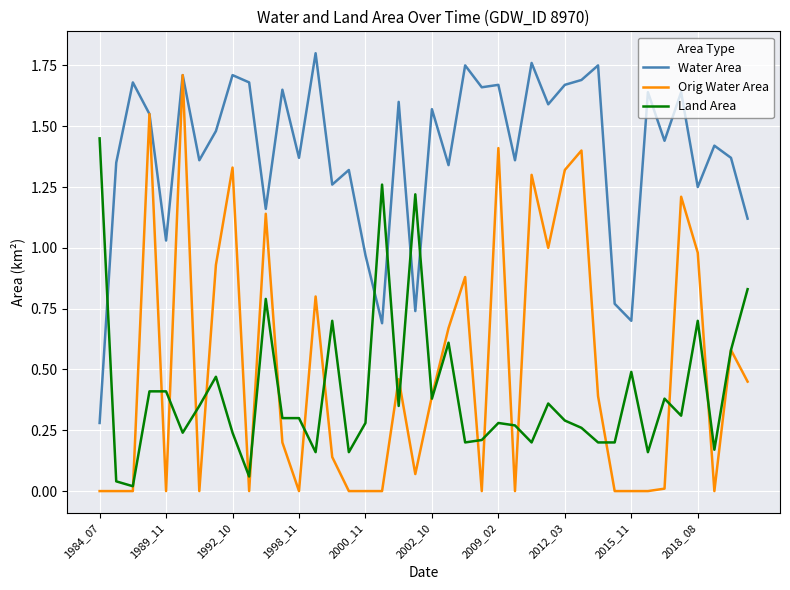

Which series has the largest total across all categories?

Water Area